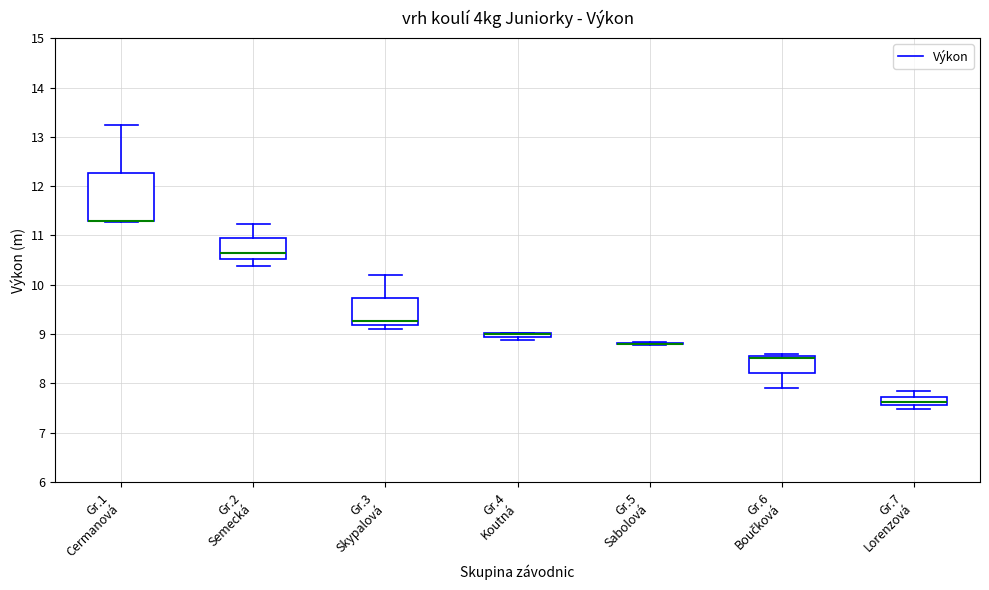

Where is the lower edge of the box for Gr.1 Cermanová on the y-axis? The values are not printed on the chart, so give them approximately, as read against the axis.

11.3